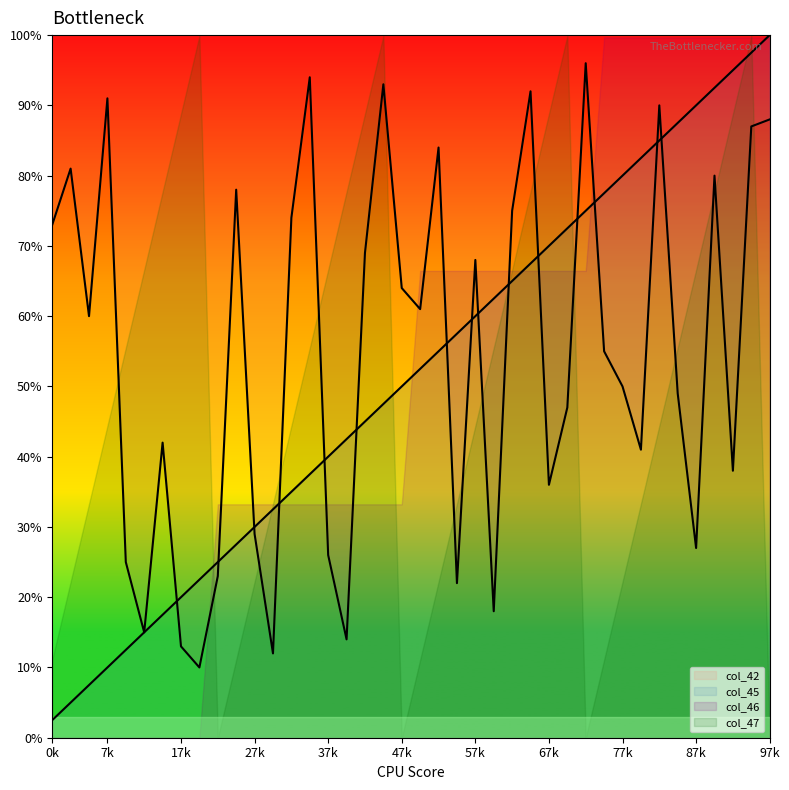

Rank the categories by col_42 value from lowest to highest.

8, 12, 7, 16, 5, 24, 22, 9, 4, 15, 35, 11, 27, 37, 32, 6, 28, 34, 31, 30, 2, 20, 19, 23, 17, 0, 13, 25, 10, 36, 1, 21, 38, 39, 33, 3, 26, 18, 14, 29